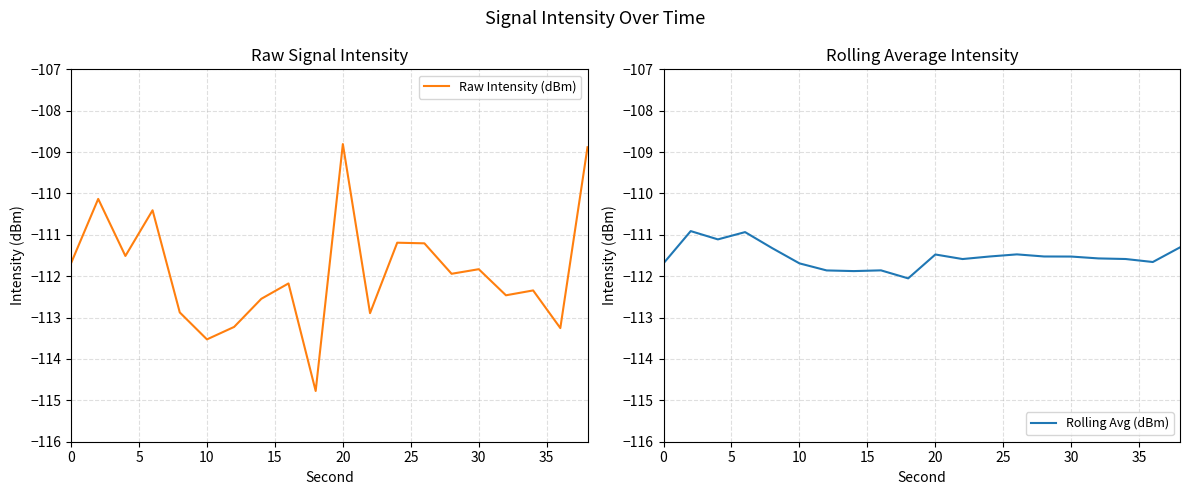

Rank the series at 10 from highest to lowest value.

Rolling Avg (dBm), Raw Intensity (dBm)